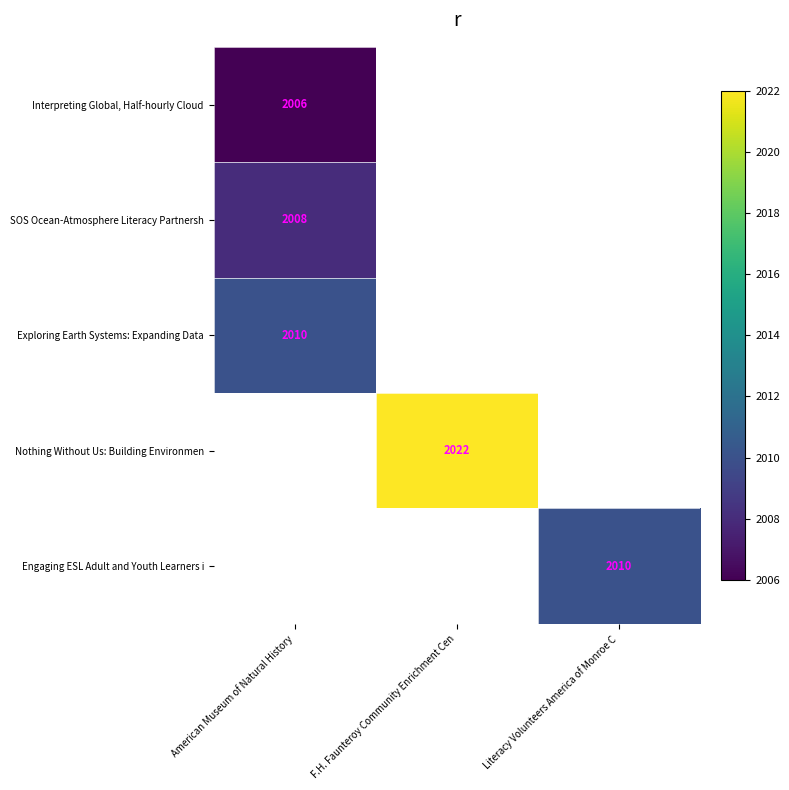

Is it true that Engaging ESL Adult and Youth Learners i equals 2010 at Literacy Volunteers America of Monroe C?

True